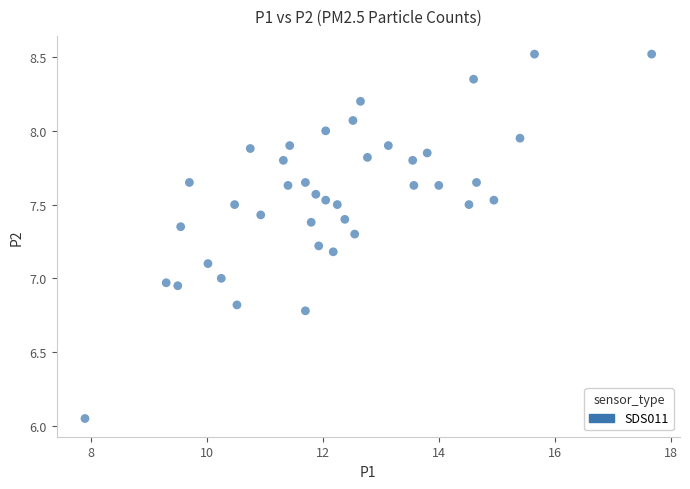

What is the range of X values (max minus min)?

9.8